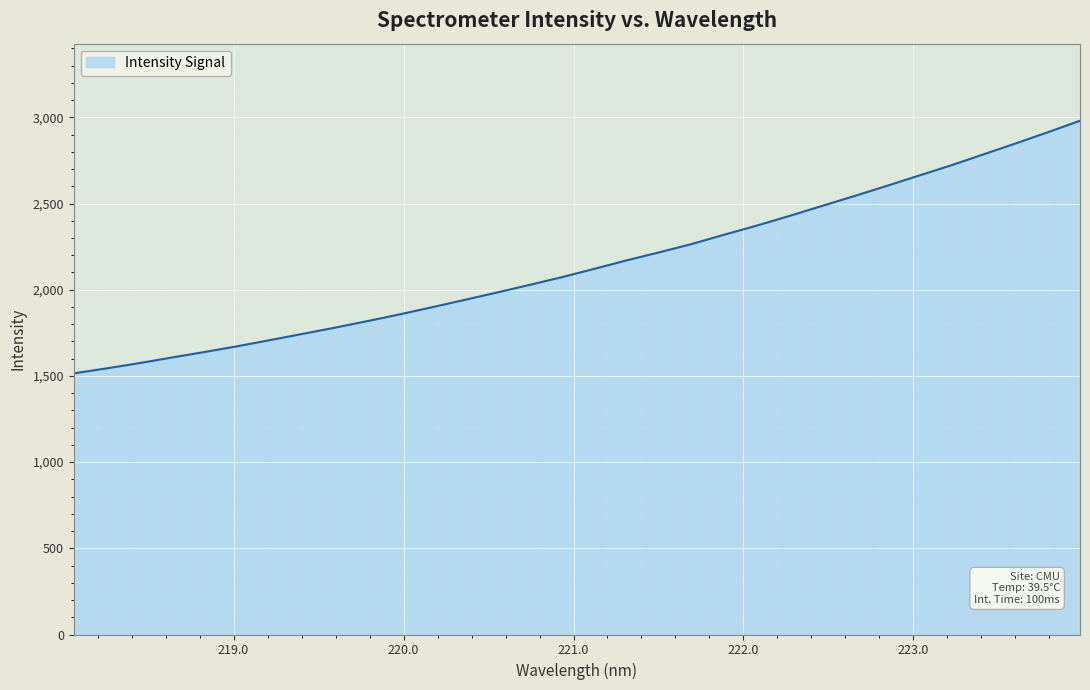

What is the maximum value shown in the chart?

2980.1